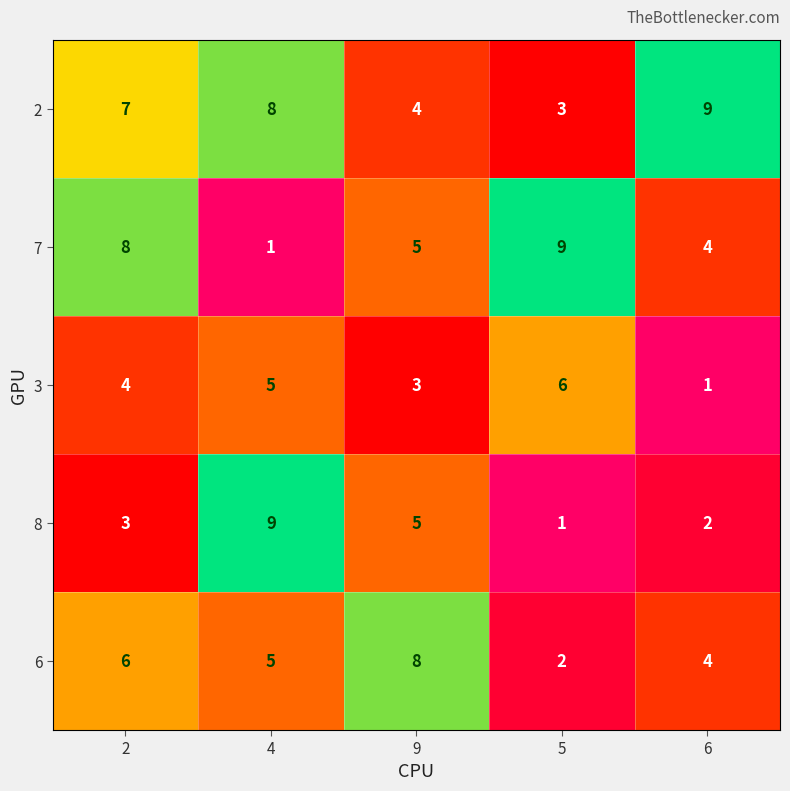

List the labels in order of 3 value, largest first.

5, 4, 2, 9, 6